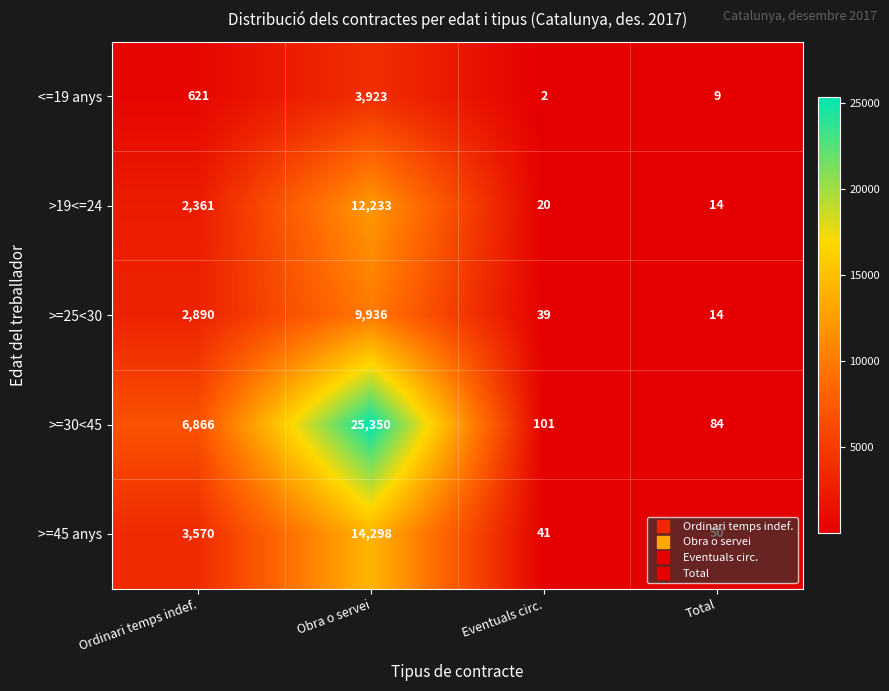

Is it true that >=45 anys equals 41 at Eventuals circ.?

True